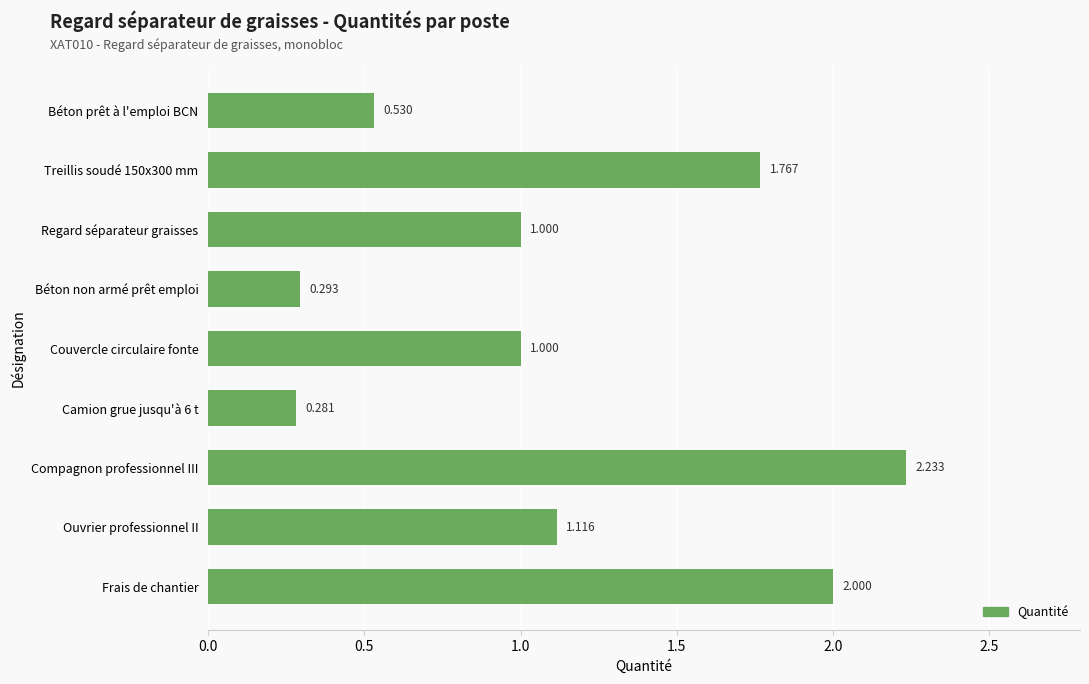

Which has a higher value, Couvercle circulaire fonte or Béton prêt à l'emploi BCN?

Couvercle circulaire fonte